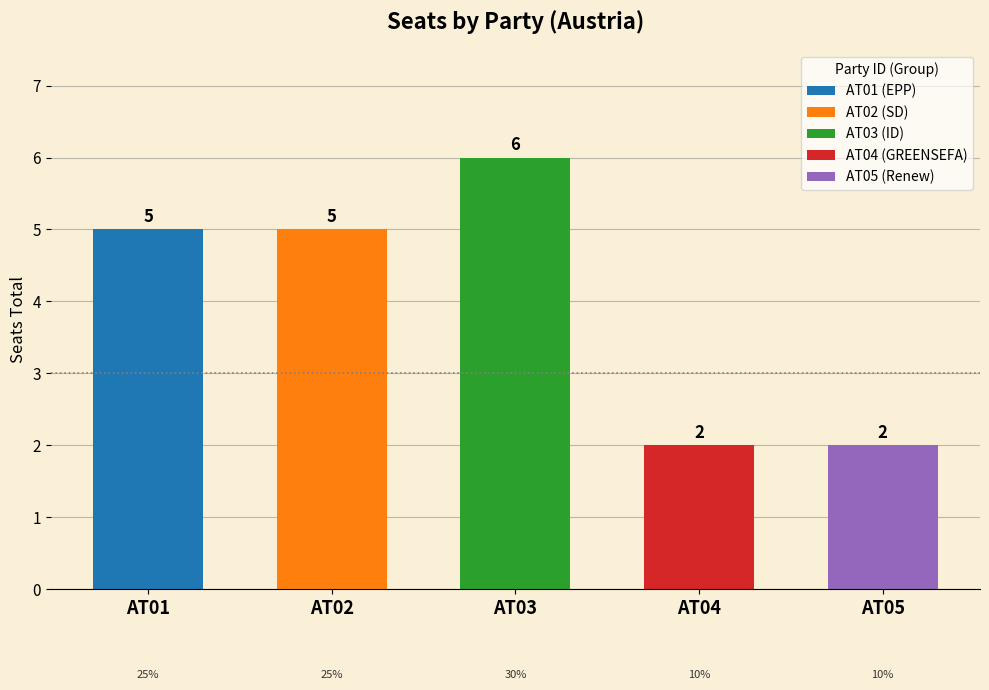

What is the value of the 3rd bar from the left?

6